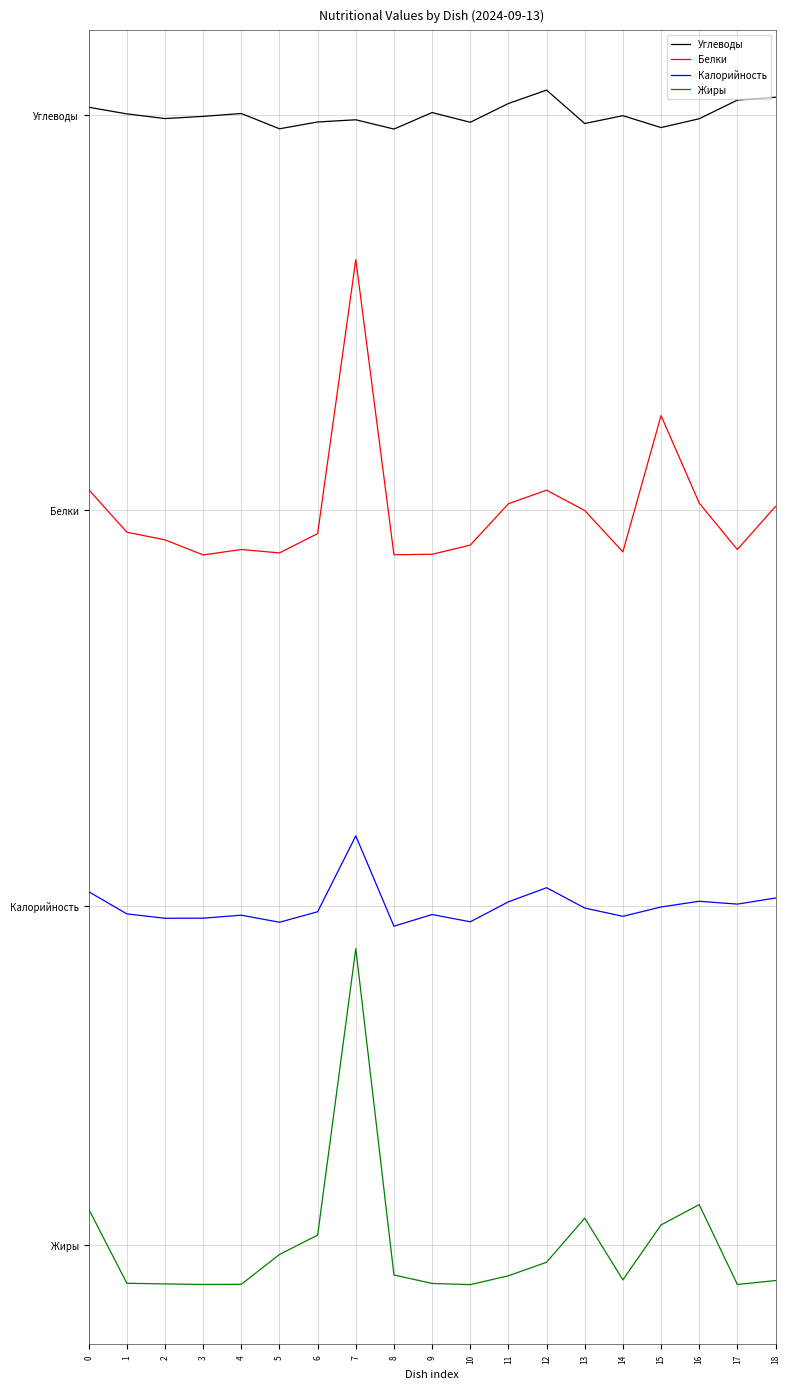

Is this an area chart (filled region under the line)?

No